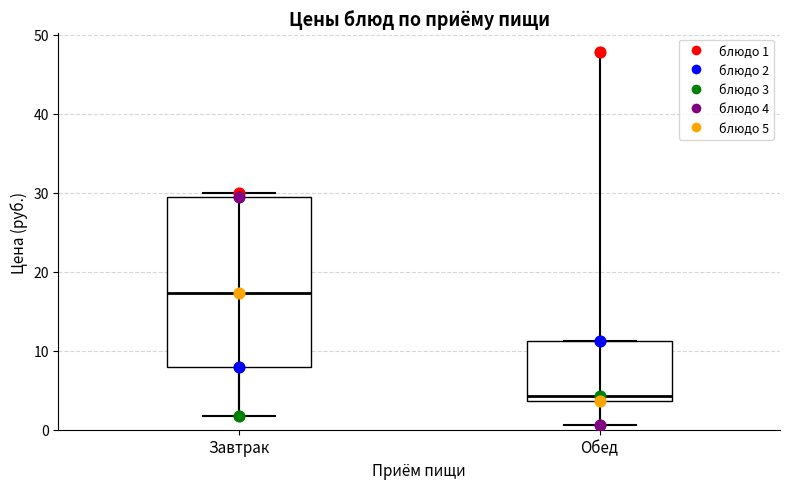

Where is the lower edge of the box for Завтрак on the y-axis? The values are not printed on the chart, so give them approximately, as read against the axis.

8